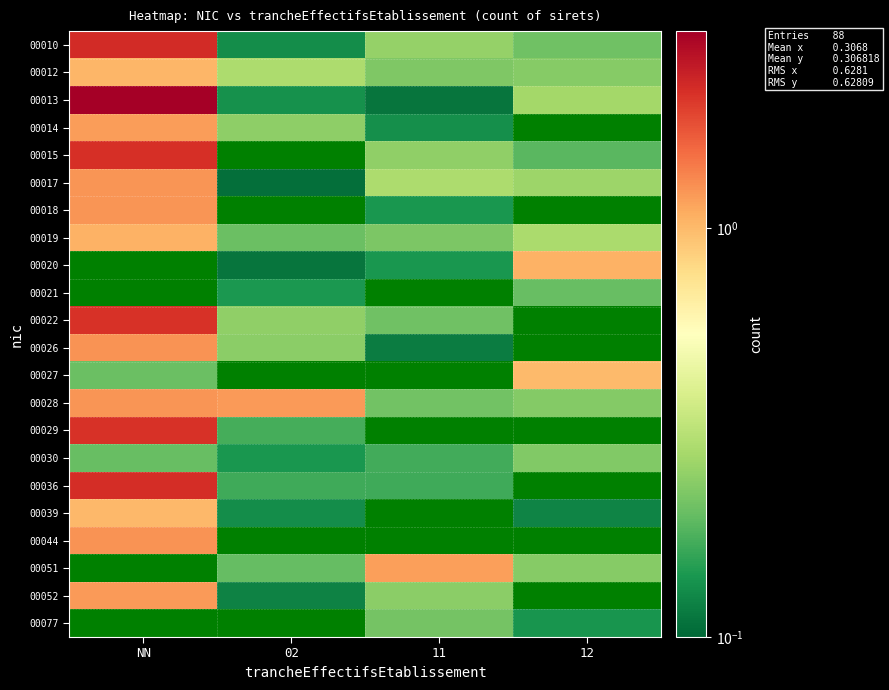

Reading left to right, what are all the values shown in this chart?

00010: NN=2.2	02=0.1	11=0.3	12=0.2
00012: NN=1.0	02=0.3	11=0.2	12=0.2
00013: NN=3.0	02=0.1	11=0.1	12=0.3
00014: NN=1.2	02=0.2	11=0.1	12=0.1
00015: NN=2.2	02=0.0	11=0.2	12=0.2
00017: NN=1.2	02=0.1	11=0.3	12=0.3
00018: NN=1.2	02=0.1	11=0.1	12=0.0
00019: NN=1.0	02=0.2	11=0.2	12=0.3
00020: NN=0.1	02=0.1	11=0.1	12=1.1
00021: NN=0.0	02=0.1	11=0.1	12=0.2
00022: NN=2.1	02=0.2	11=0.2	12=0.1
00026: NN=1.2	02=0.2	11=0.1	12=0.1
00027: NN=0.2	02=0.0	11=0.1	12=1.0
00028: NN=1.2	02=1.2	11=0.2	12=0.2
00029: NN=2.1	02=0.2	11=0.0	12=0.0
00030: NN=0.2	02=0.1	11=0.2	12=0.2
00036: NN=2.2	02=0.2	11=0.2	12=0.1
00039: NN=1.0	02=0.1	11=0.1	12=0.1
00044: NN=1.3	02=0.1	11=0.0	12=0.1
00051: NN=0.1	02=0.2	11=1.2	12=0.2
00052: NN=1.2	02=0.1	11=0.2	12=0.1
00077: NN=0.0	02=0.0	11=0.2	12=0.1